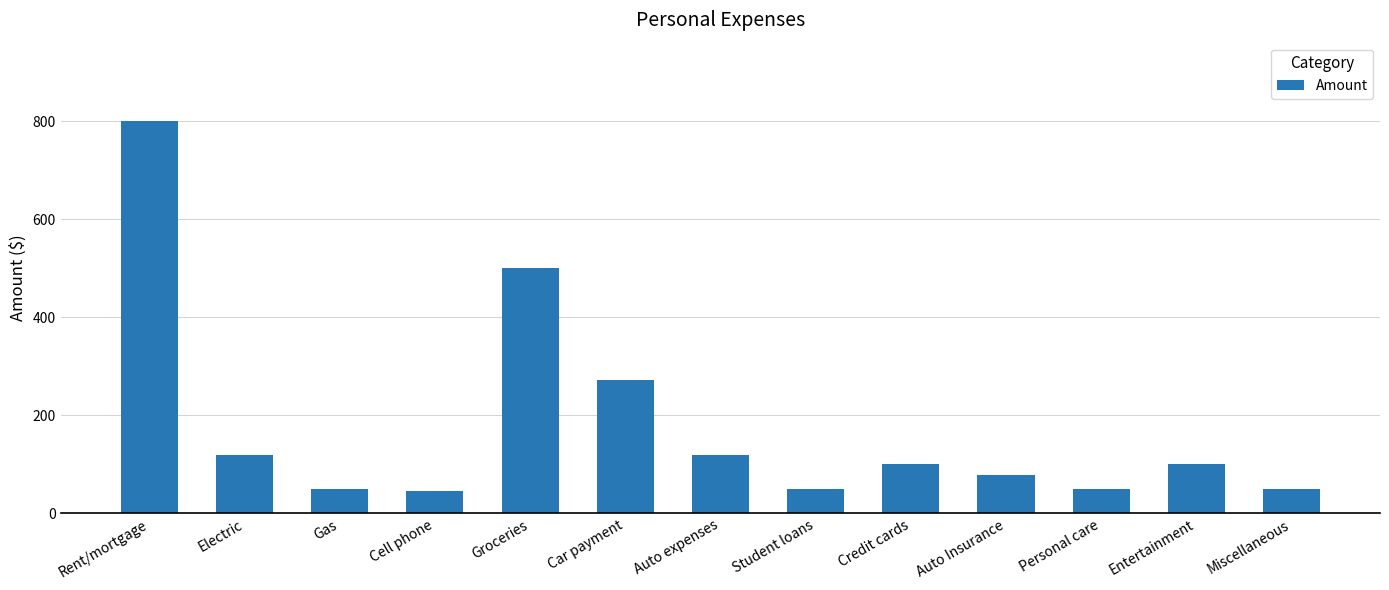

What is the change in value from Electric to Entertainment?

-20